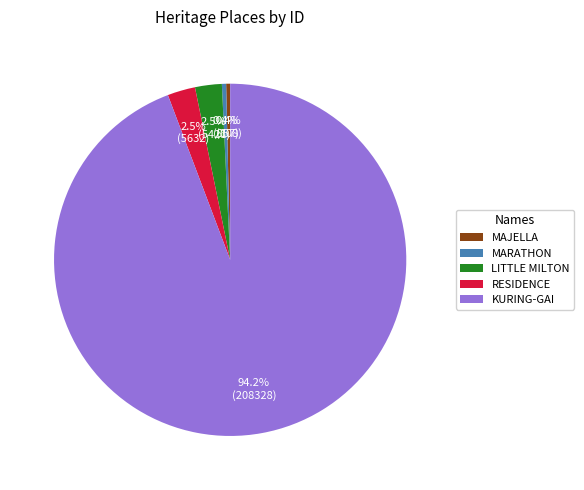

How many segments does this pie chart have?

5